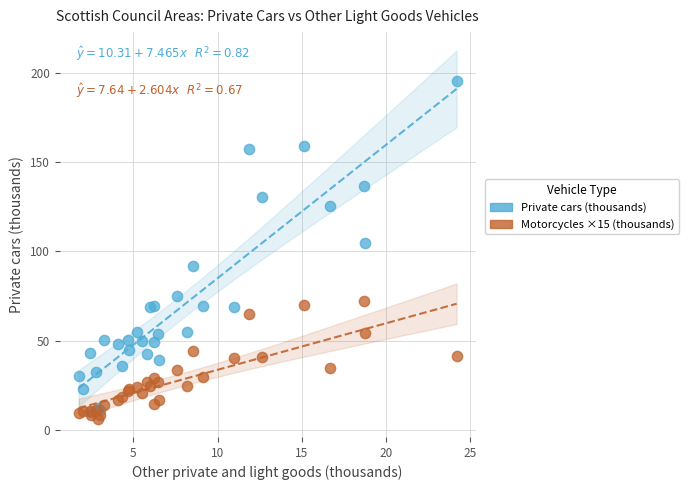

In the Private cars (thousands) series, what Y value is closest to 102?

104.7